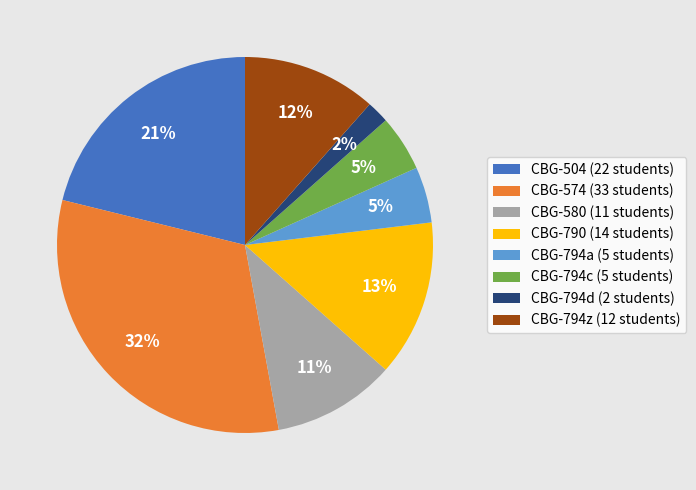

Does any single category account for the majority?

No